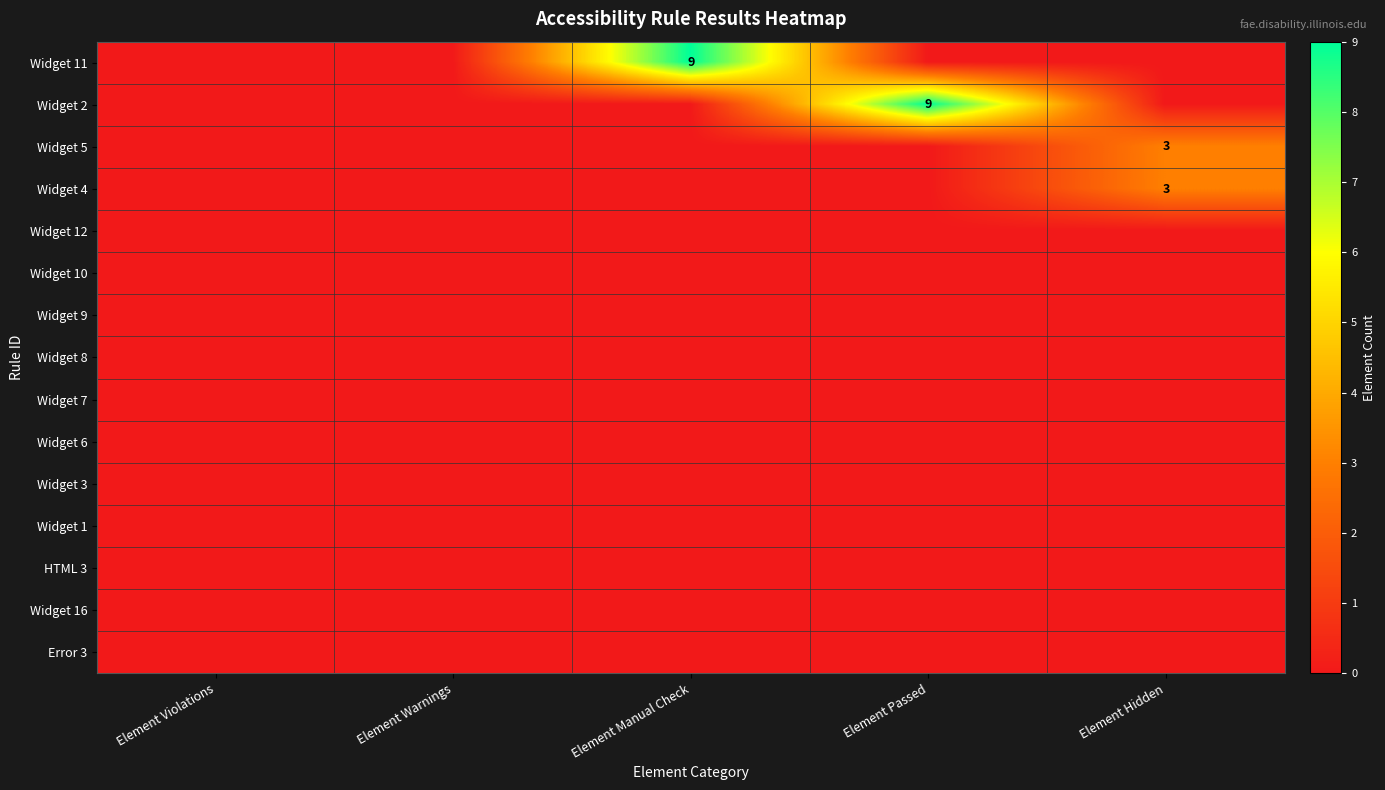

True or false: Widget 11 has a value of 9 at Element Manual Check.

True